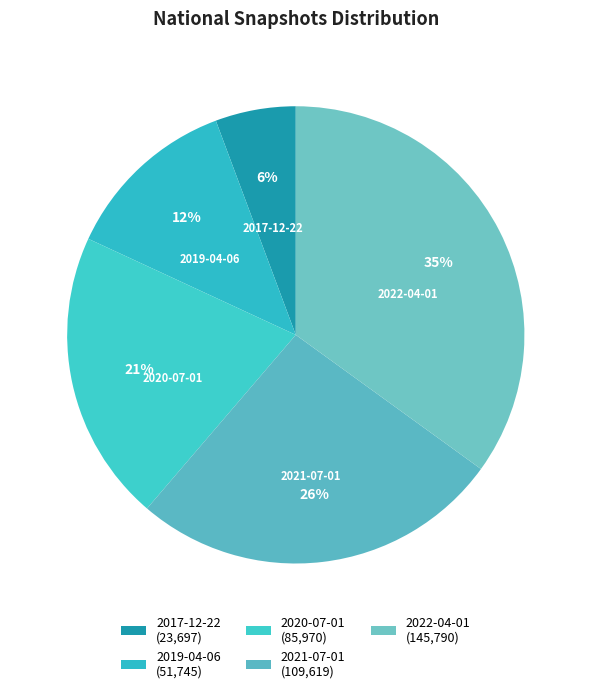

Do 2022-04-01 and 2019-04-06 together represent more than half of the pie?

No